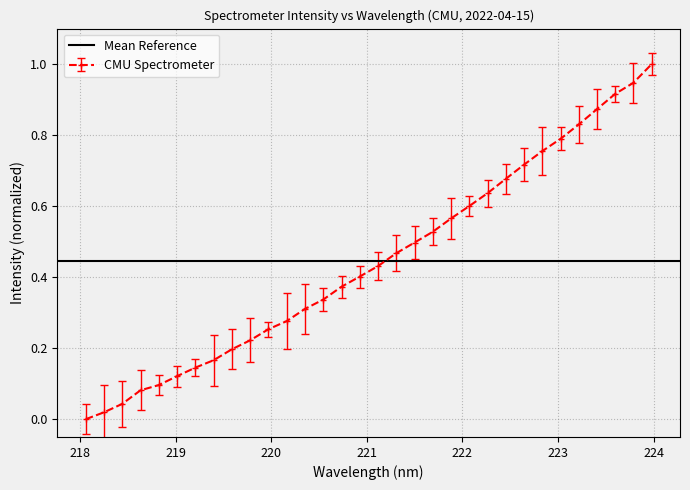

True or false: the data has more than 1 interior local peaks.

False